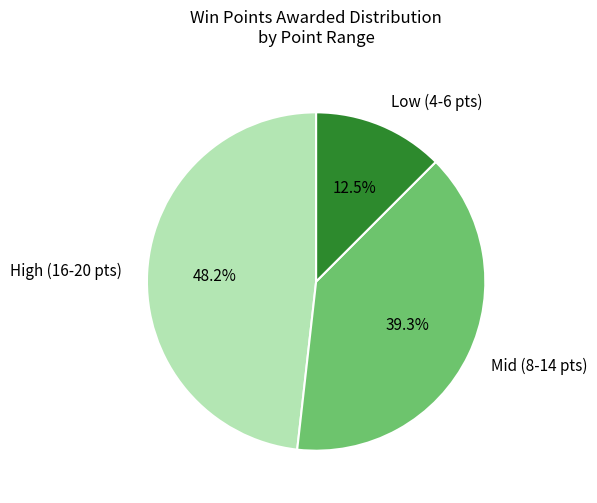

What portion of the pie excludes High (16-20 pts)?

51.8%